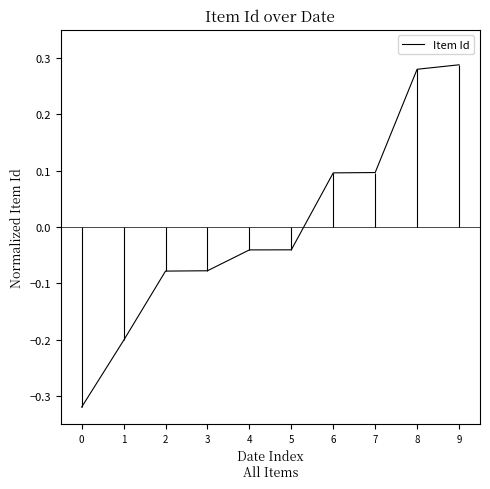

What is the approximate value at 7?

0.1